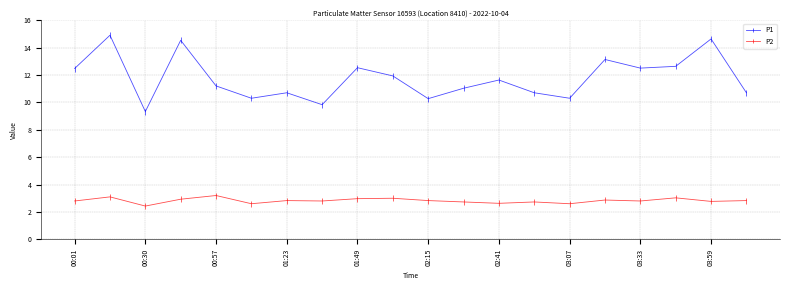

Which series has the largest range (max minus min)?

P1